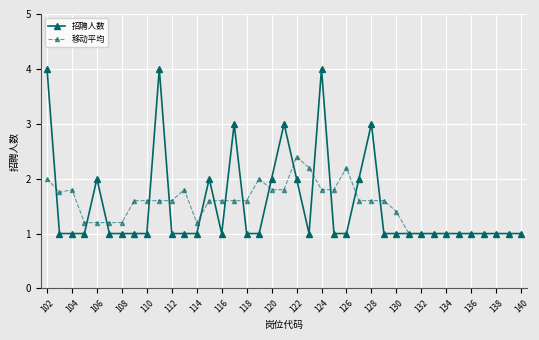

What is the value of the 招聘人数 point at the 14th from the left?

2.0